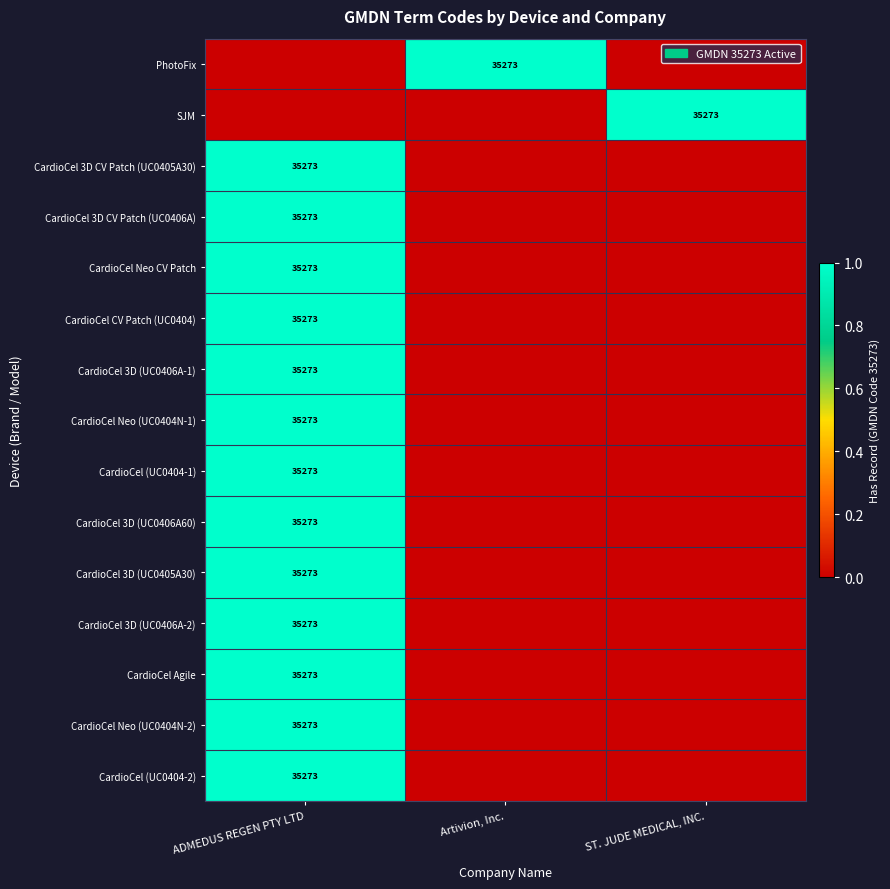

Is it true that CardioCel CV Patch (UC0404) equals 57508 at ADMEDUS REGEN PTY LTD?

False